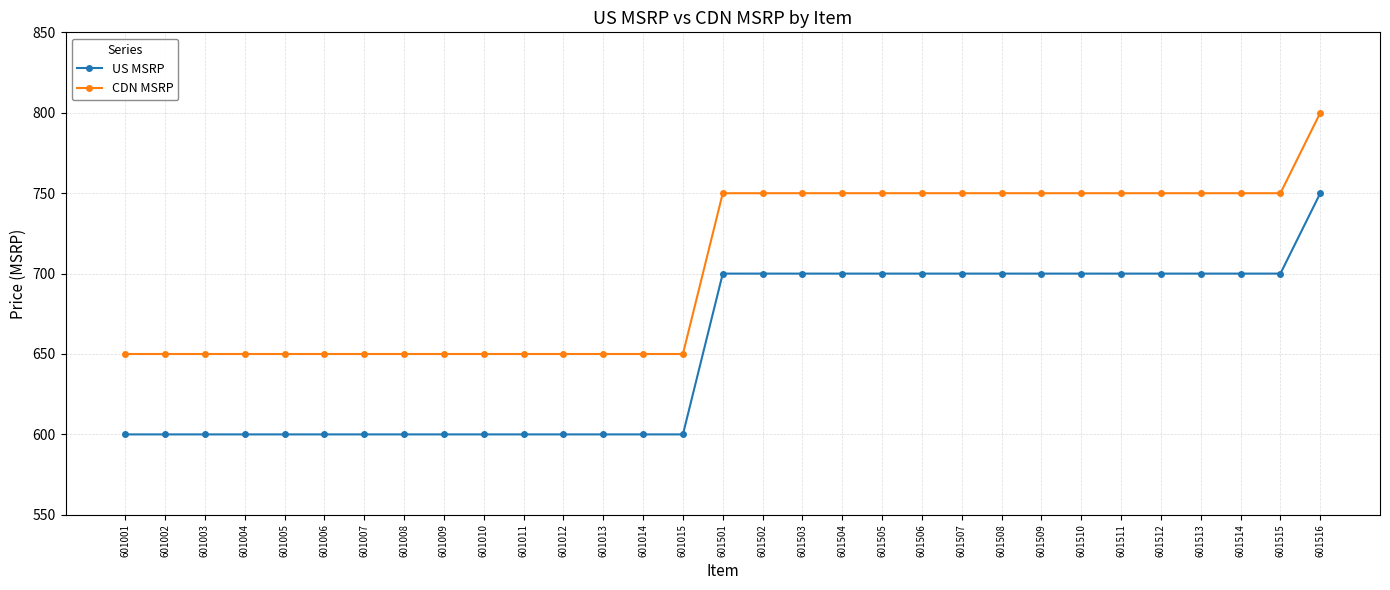

Rank the series at 601501 from lowest to highest value.

US MSRP, CDN MSRP